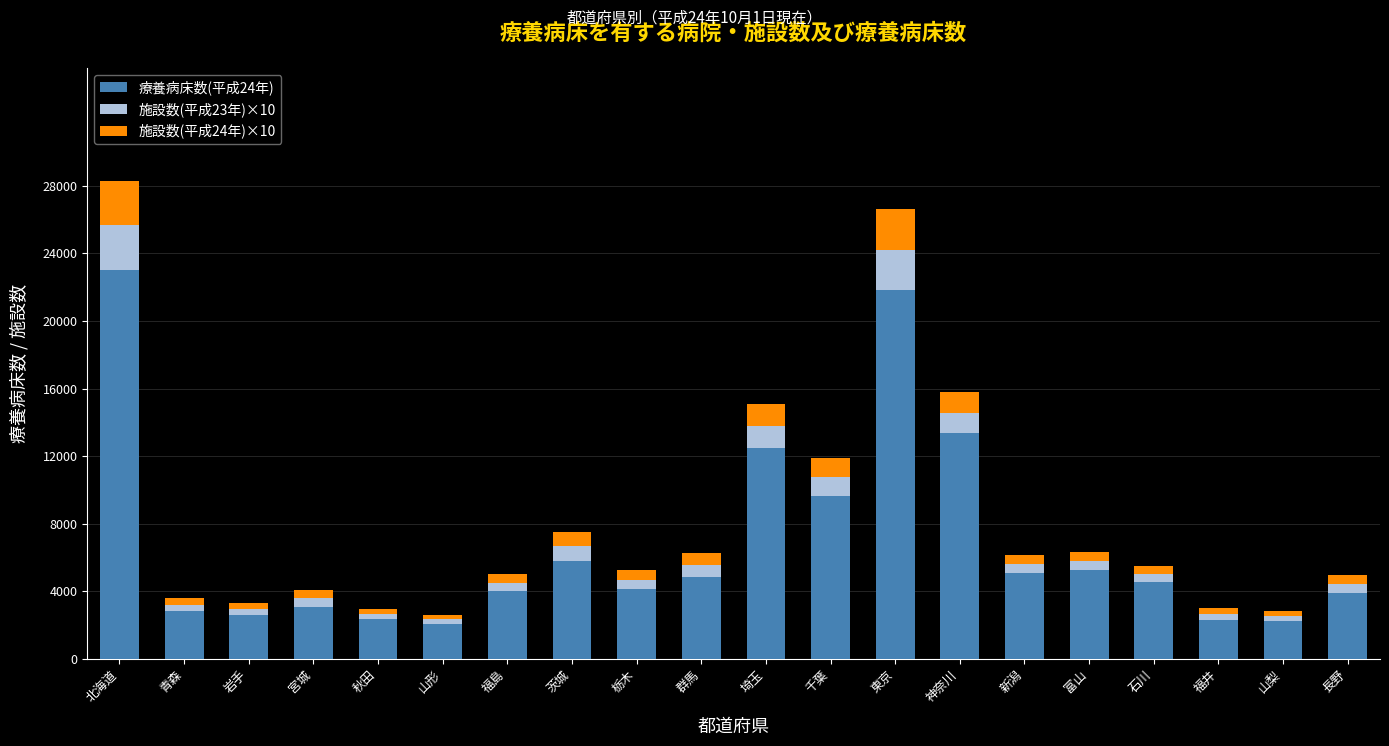

At which label does 療養病床数(平成24年) reach its peak?

北海道